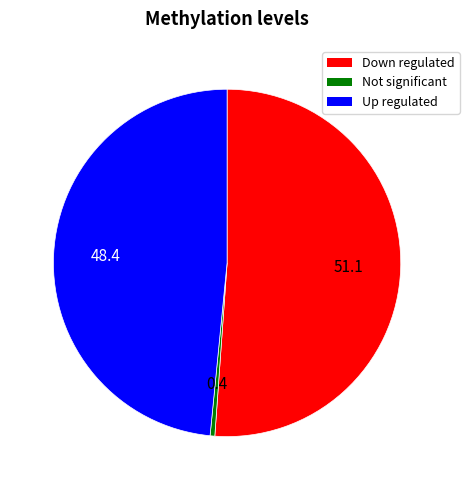

Does any single category account for the majority?

Yes